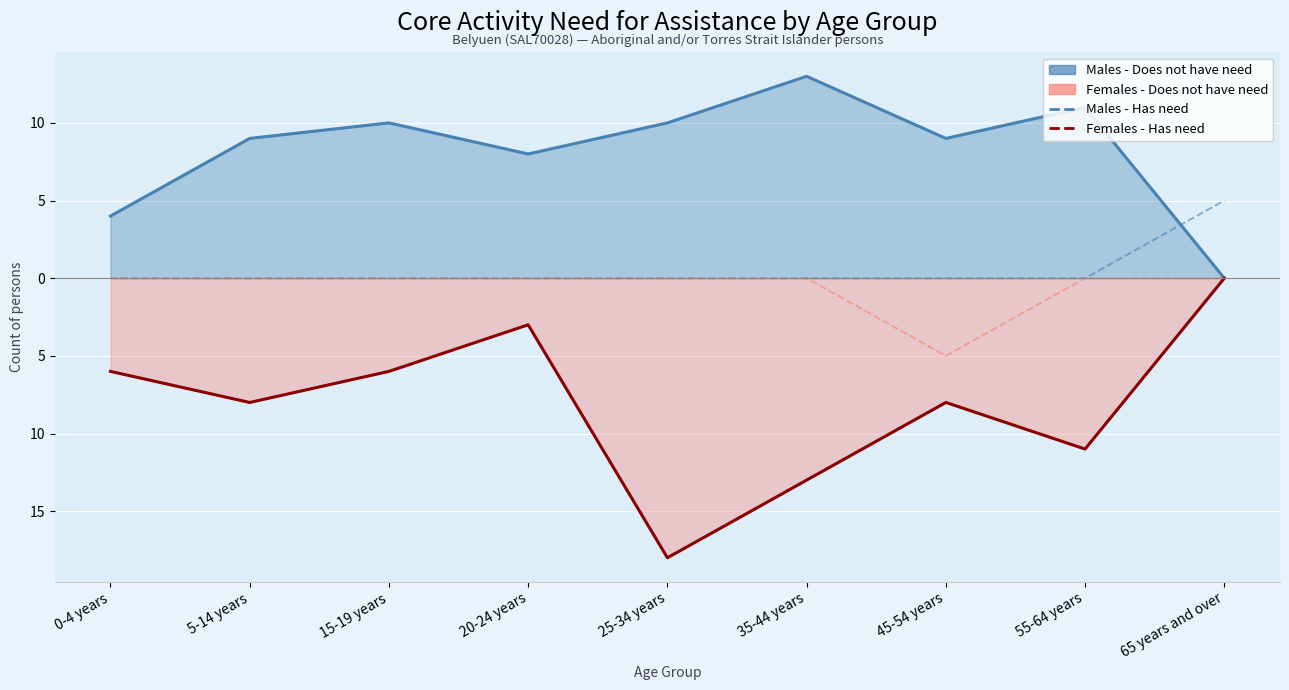

At which category does the chart reach its minimum across all series?

25-34 years